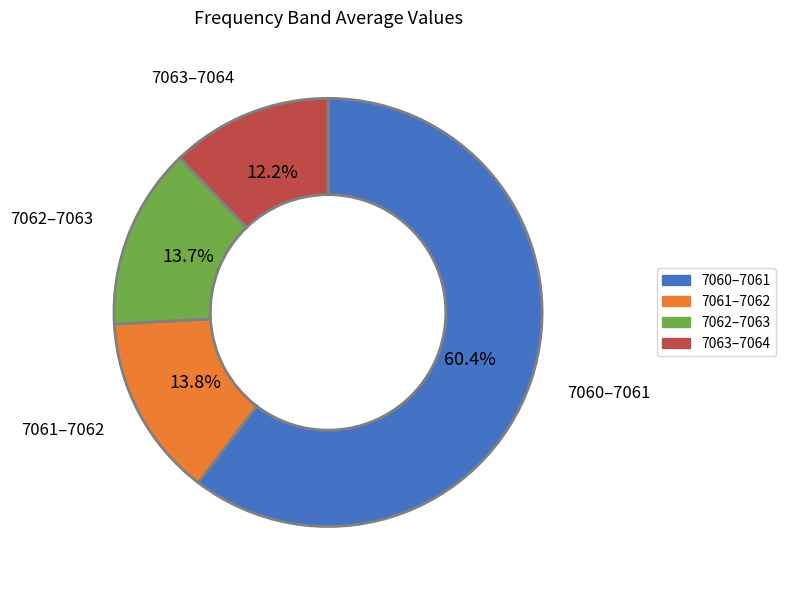

Does any single category account for the majority?

Yes